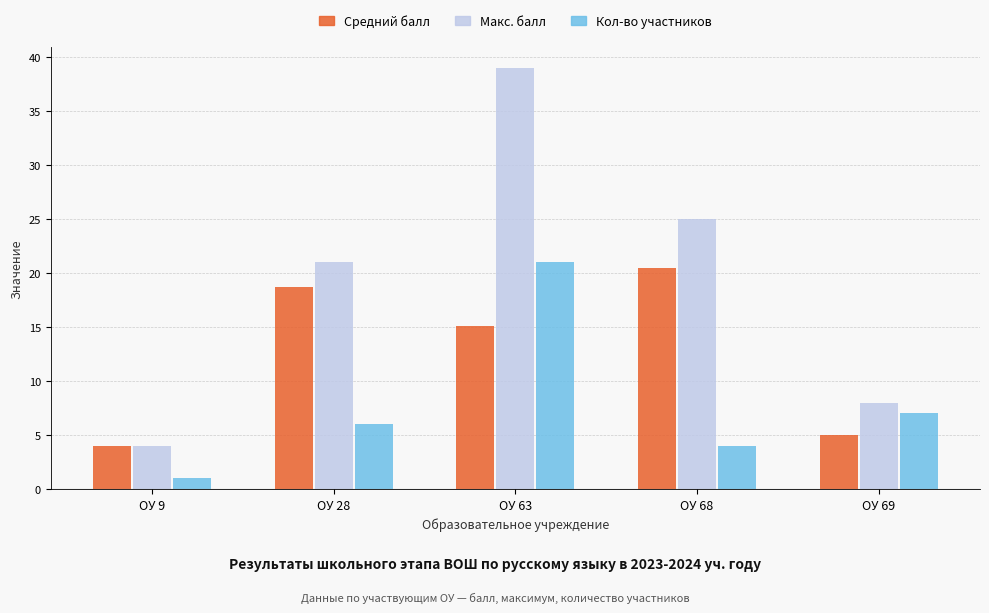

What are all the series names shown in the legend?

Средний балл, Макс. балл, Кол-во участников